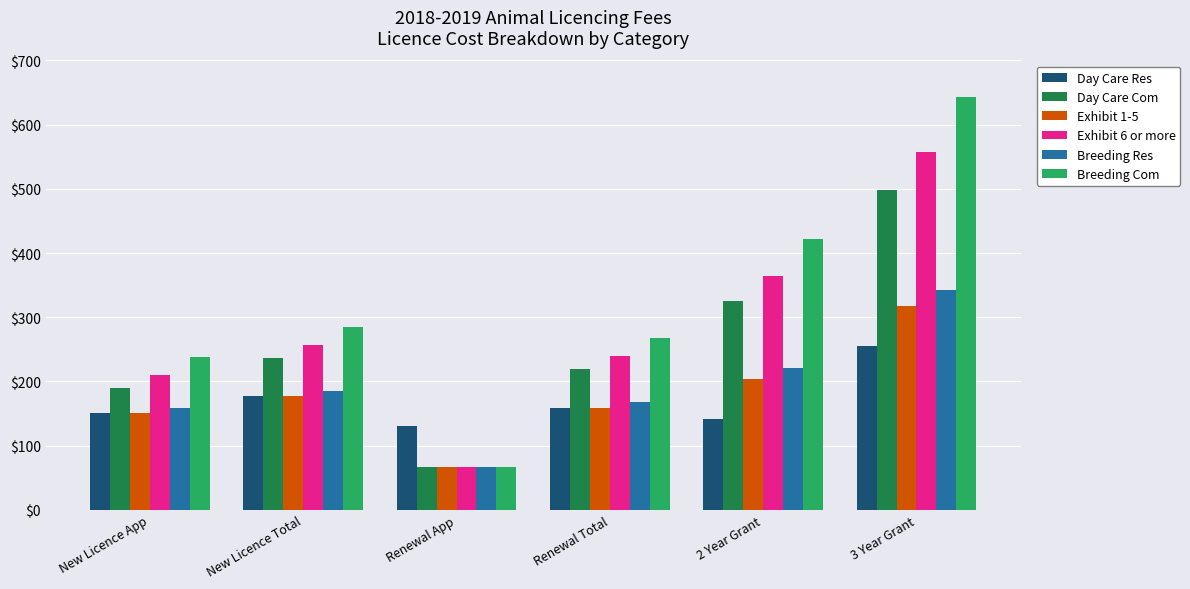

What is the label of the 3rd bar from the right?

Renewal Total